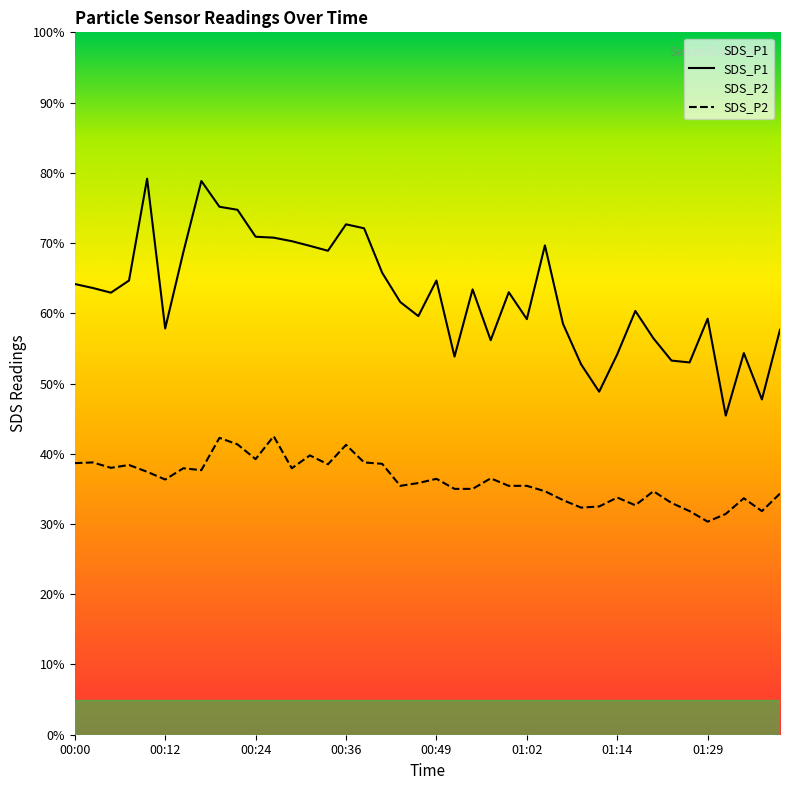

The SDS_P2 series shows 10.3 at 01:39. True or false?

True